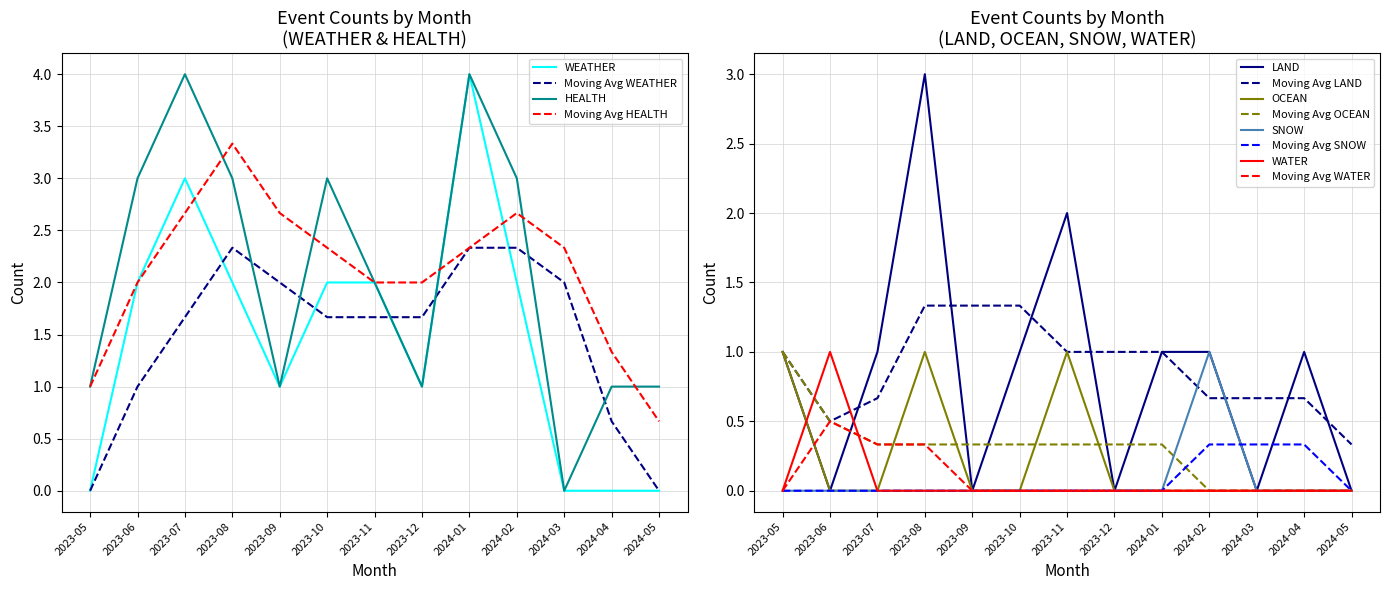

Rank the series by their maximum value, from lowest to highest.

OCEAN, WATER, SNOW, LAND, WEATHER, HEALTH